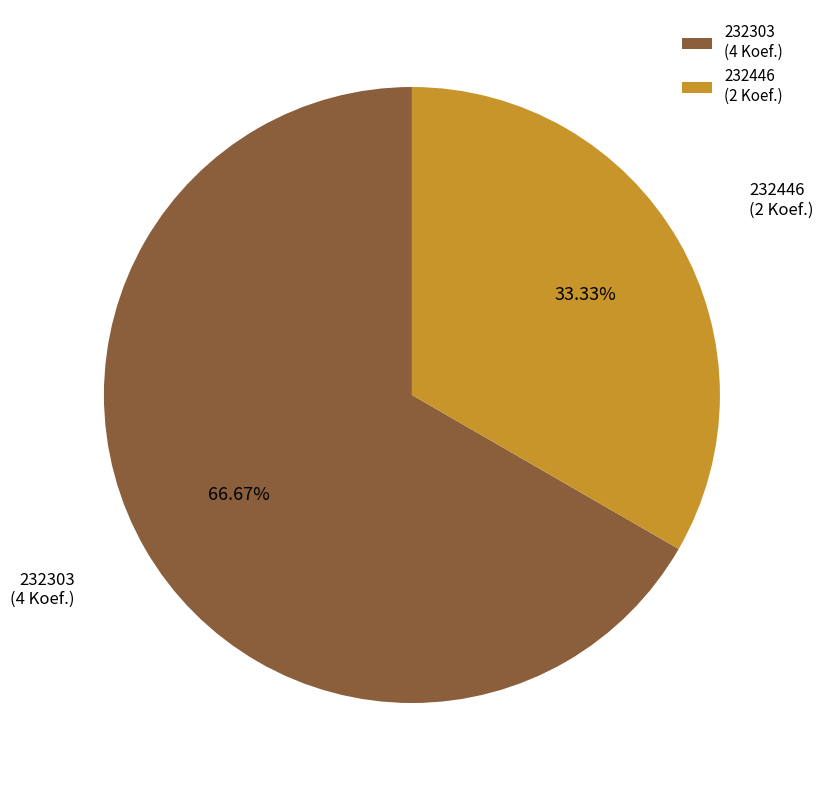

Rank the categories by value from highest to lowest.

232303, 232446